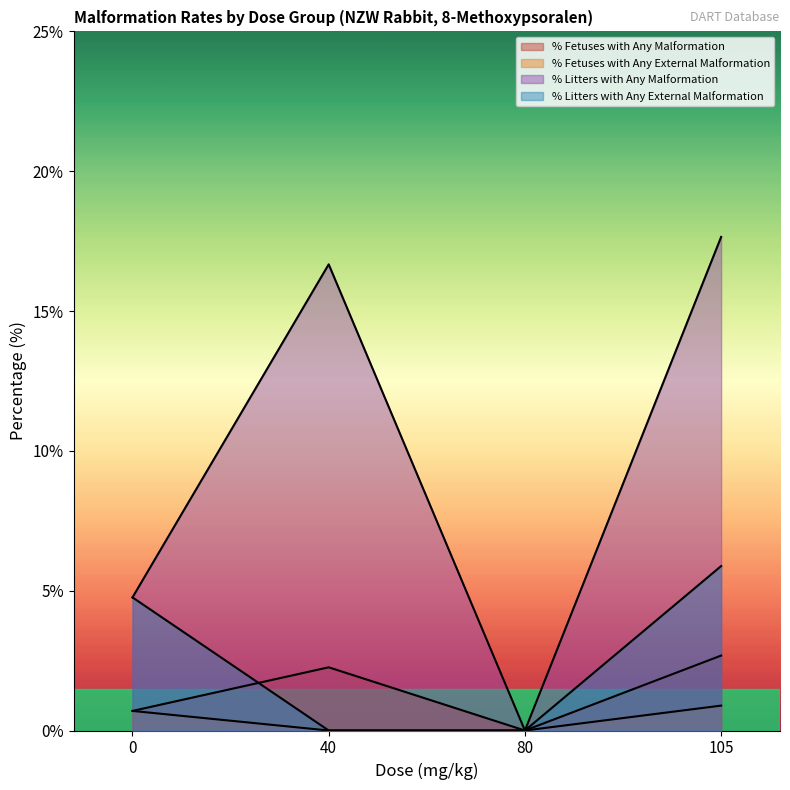

Is the value of % Fetuses with Any Malformation at 80 greater than the value of % Fetuses with Any External Malformation at 105?

No